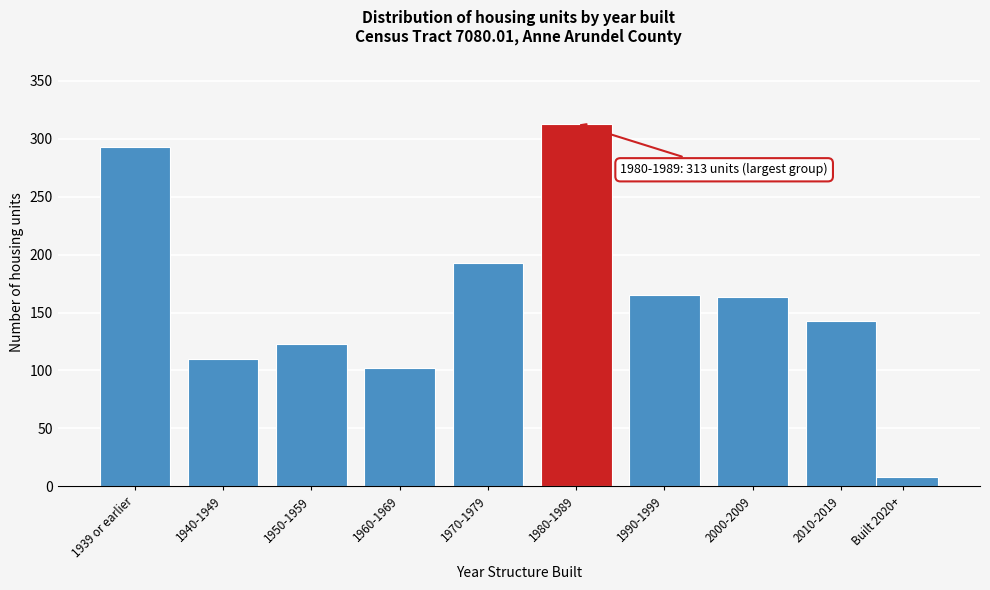

Reading right to left, list all the values displayed in this chart.

Built 2020+=8	2010-2019=143	2000-2009=163	1990-1999=165	1980-1989=313	1970-1979=193	1960-1969=102	1950-1959=123	1940-1949=110	1939 or earlier=293